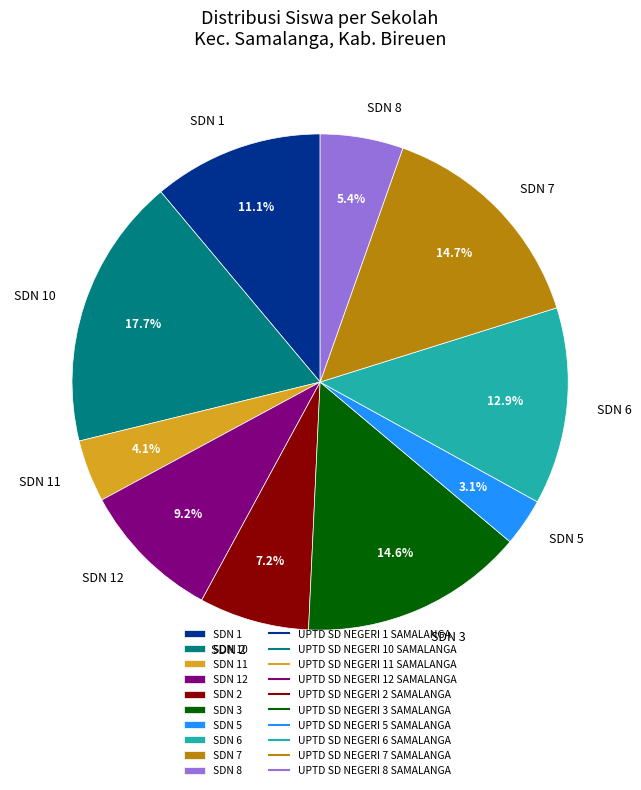

Which slice is the largest?

SDN 10